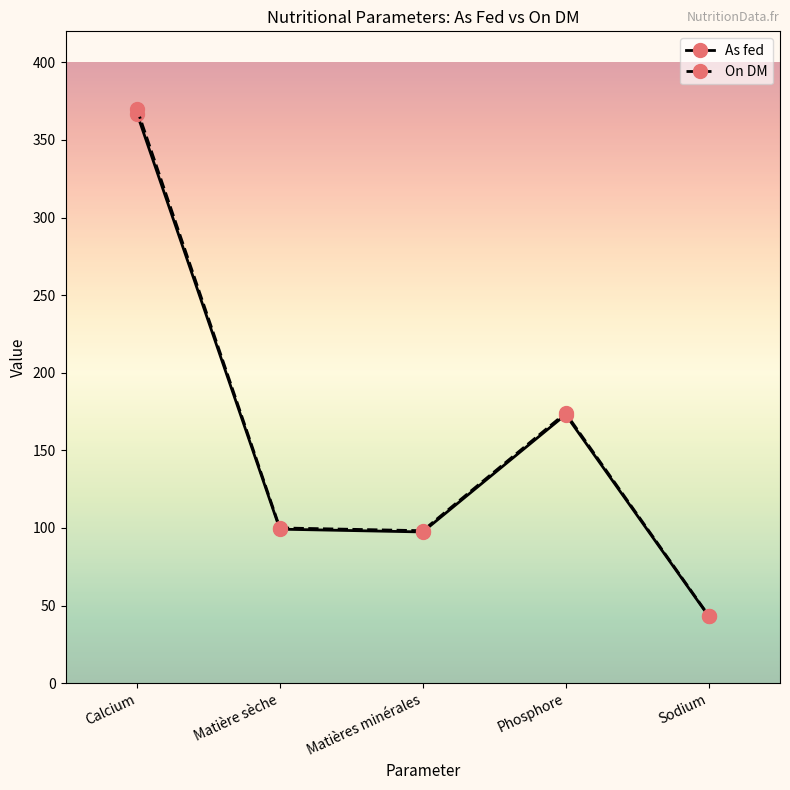

What is the label of the 5th point from the right?

Calcium